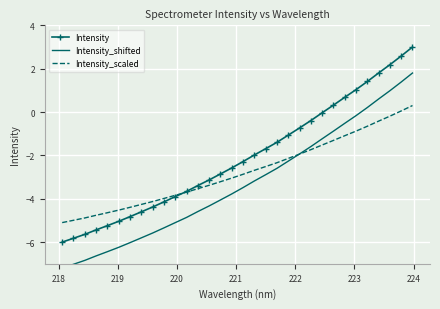

After their last crossing, which series has the higher values: Intensity or Intensity_scaled?

Intensity